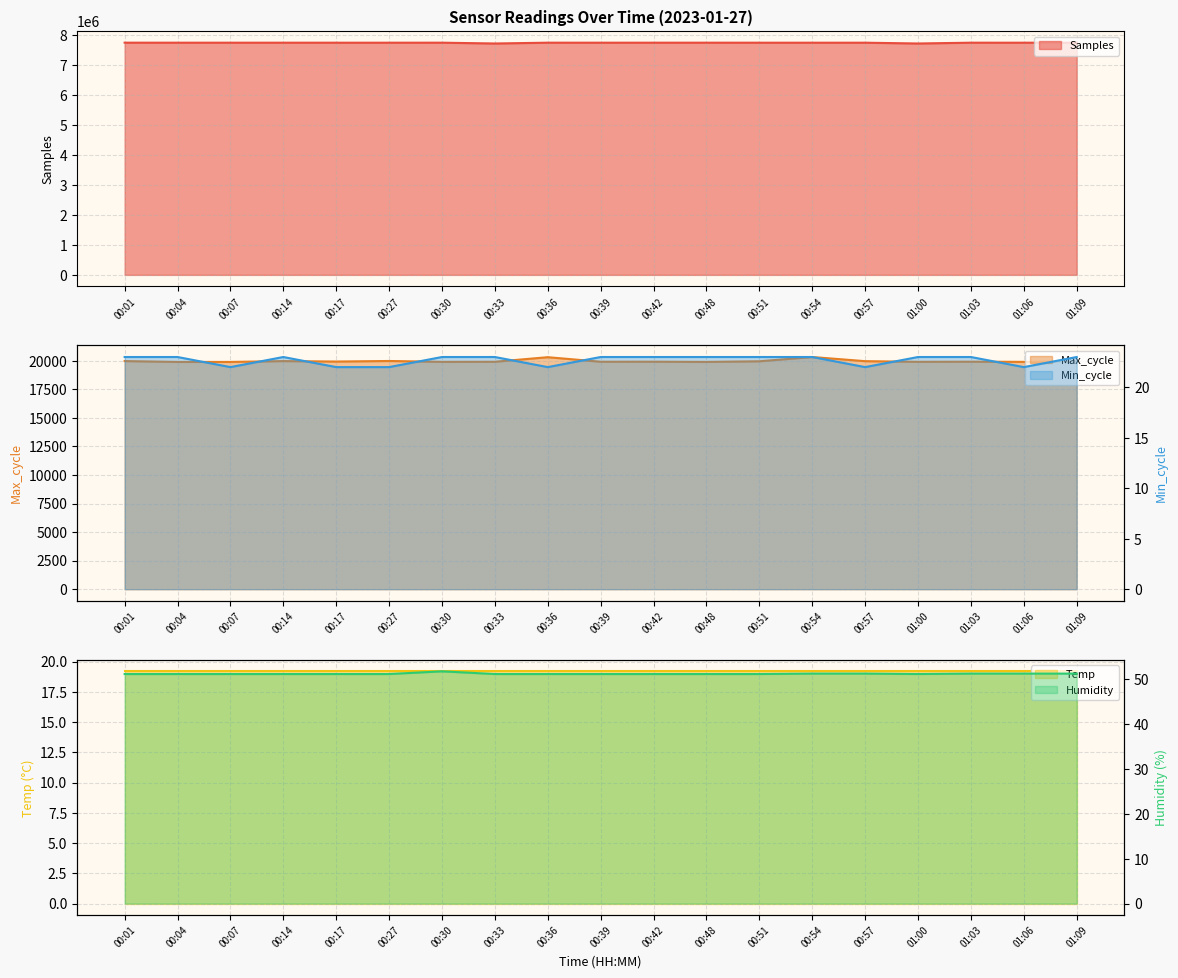

At how many categories does at least one series exceed 5112801?

19